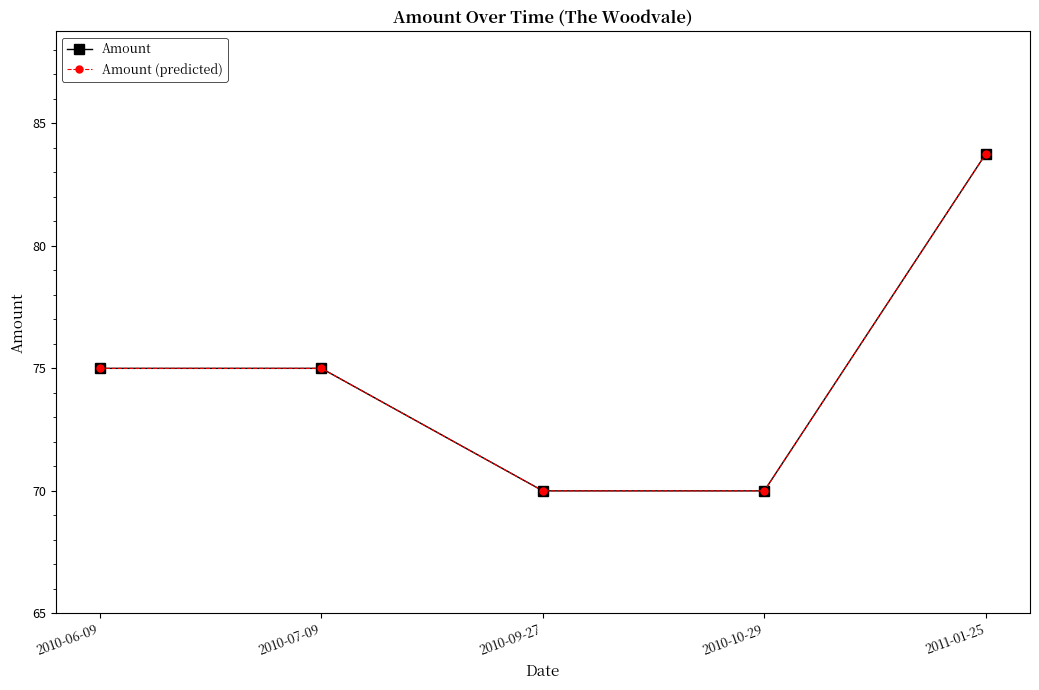

Is this an area chart (filled region under the line)?

No